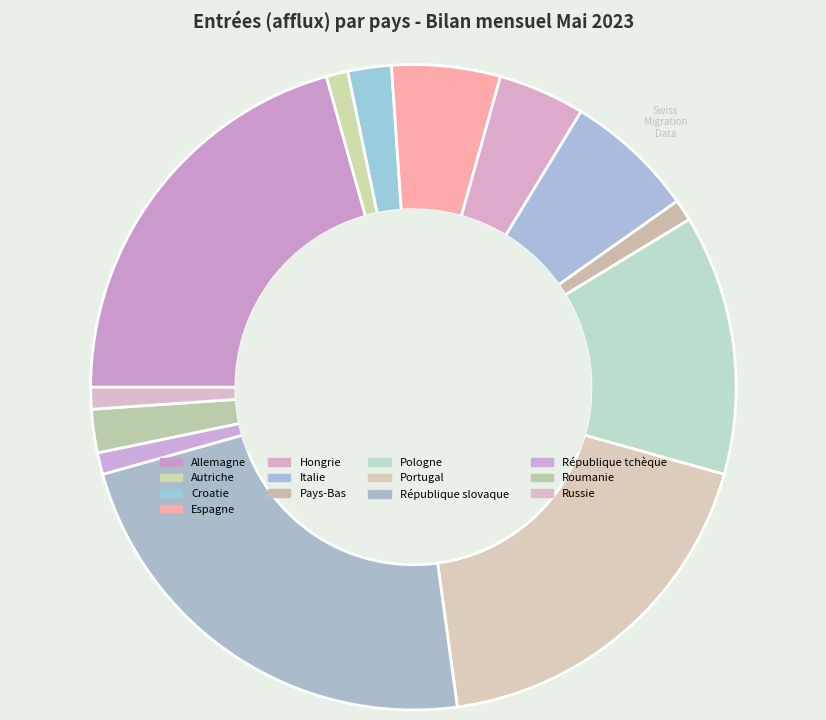

Count the number of slices in the pie.

13